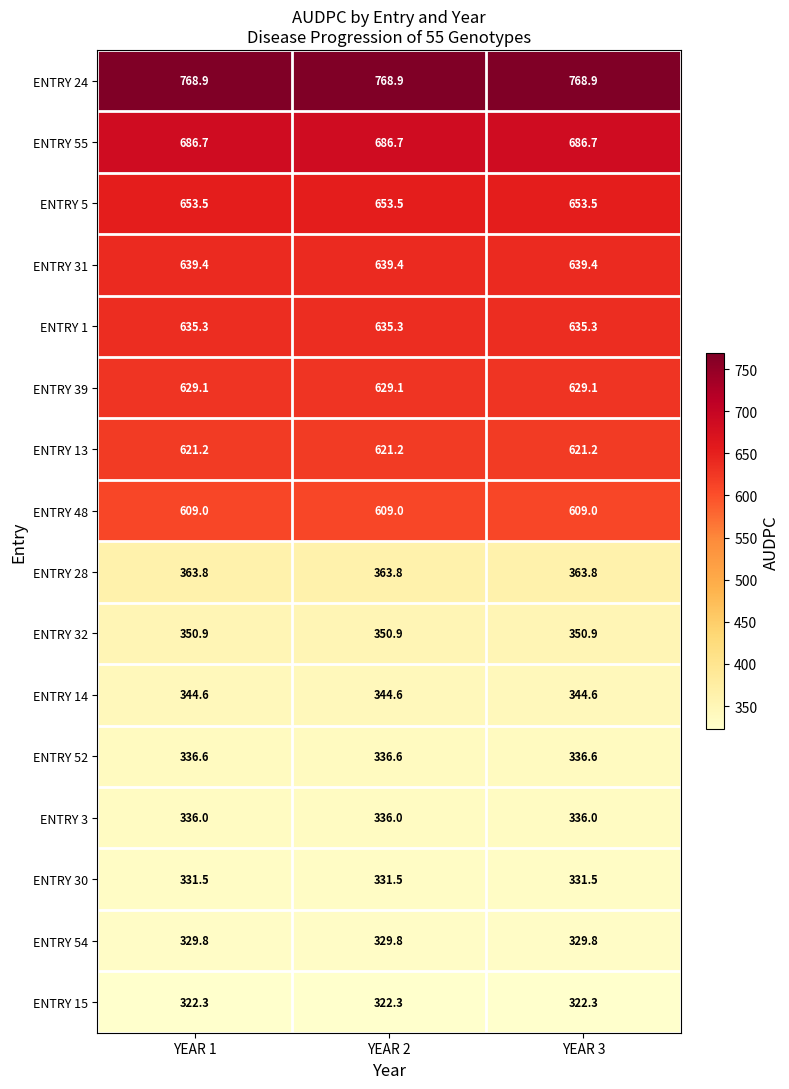

What is the highest value of the ENTRY 5 series?

653.5